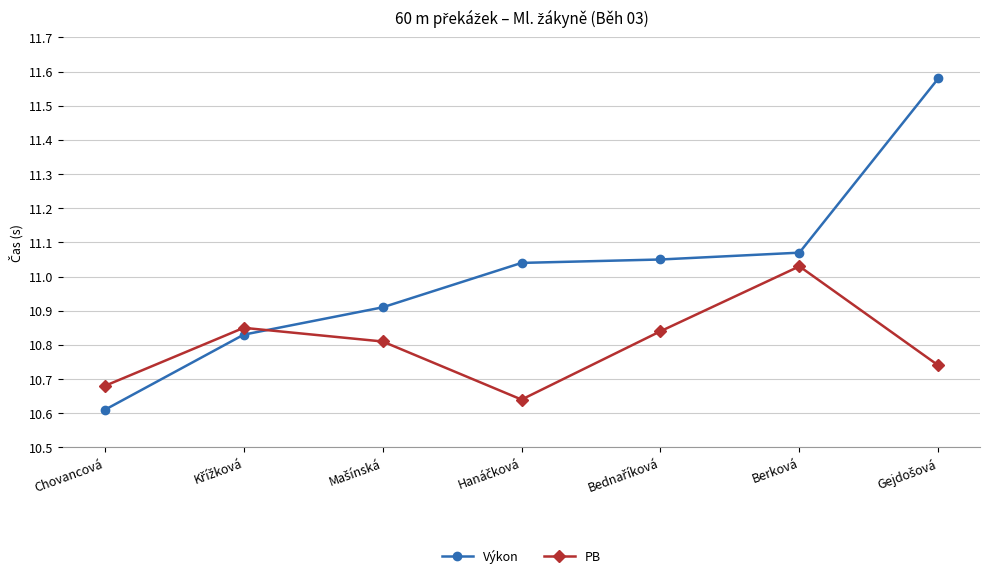

What is the label of the 7th point from the right?

Chovancová